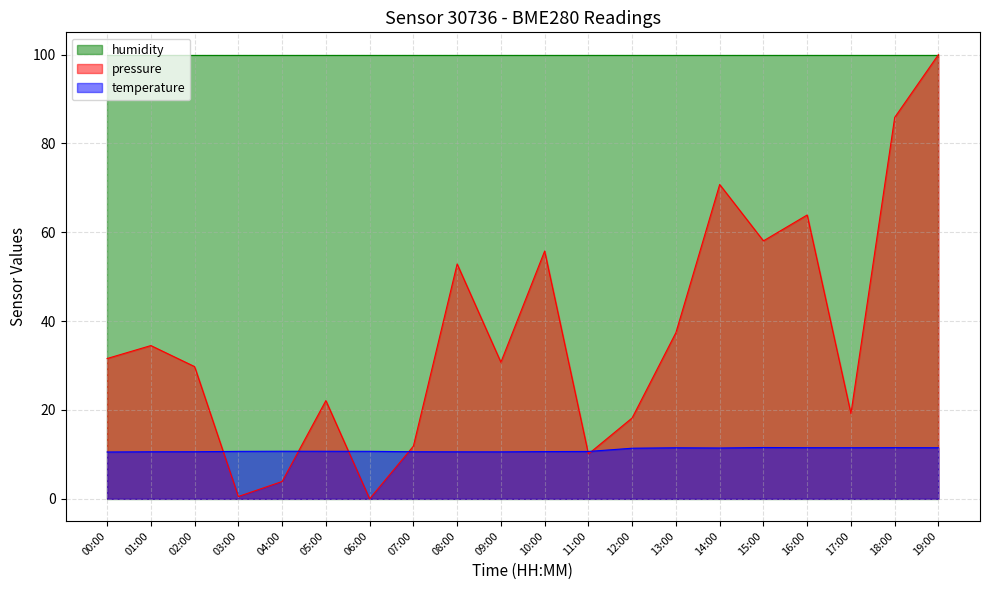

Which series has the largest total across all categories?

humidity